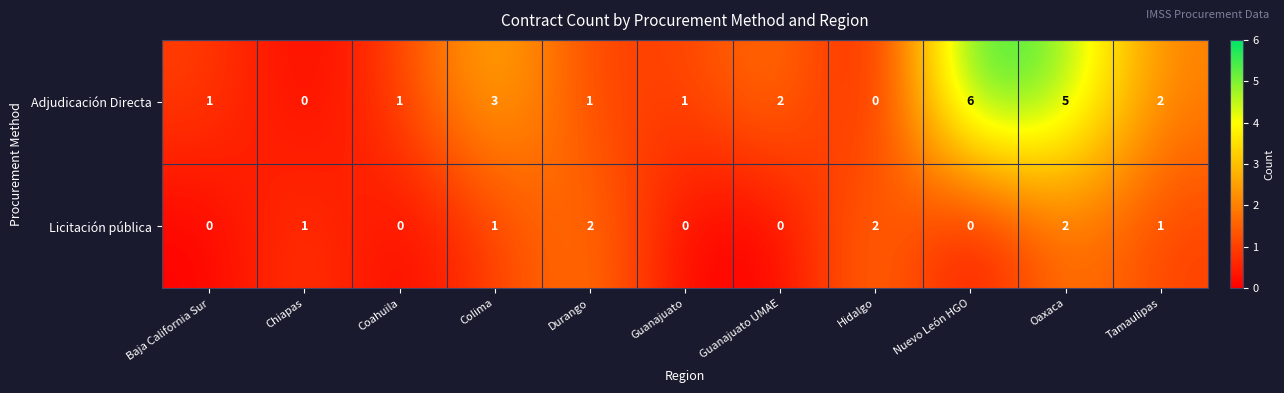

Rank the series by their maximum value, from lowest to highest.

Licitación pública, Adjudicación Directa